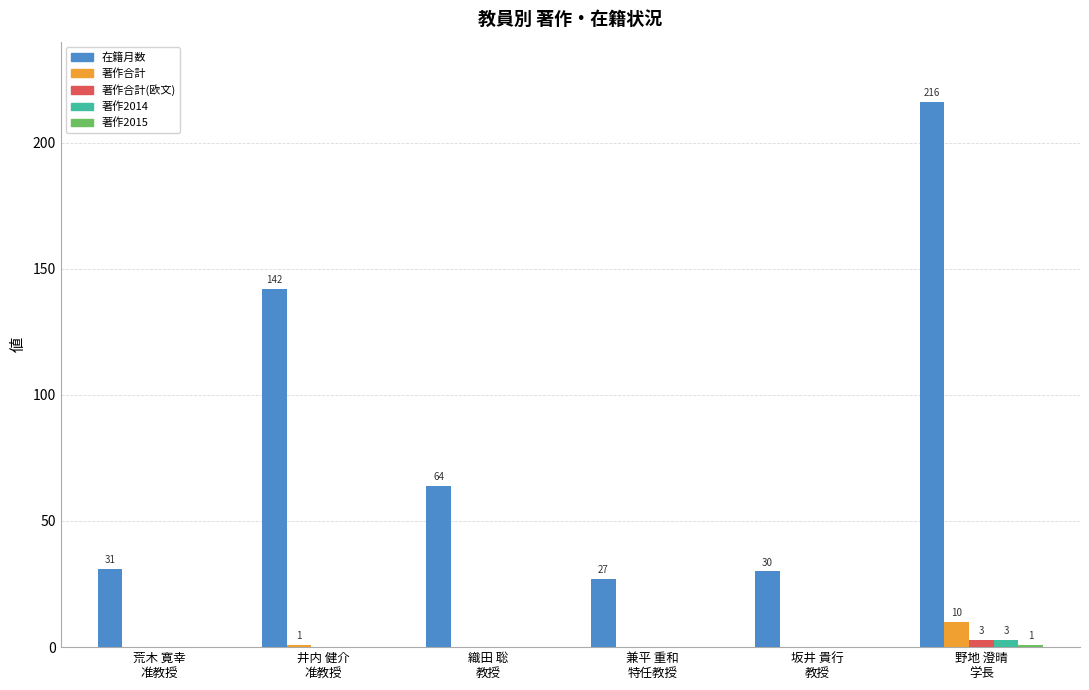

How many categories are shown in the chart?

6